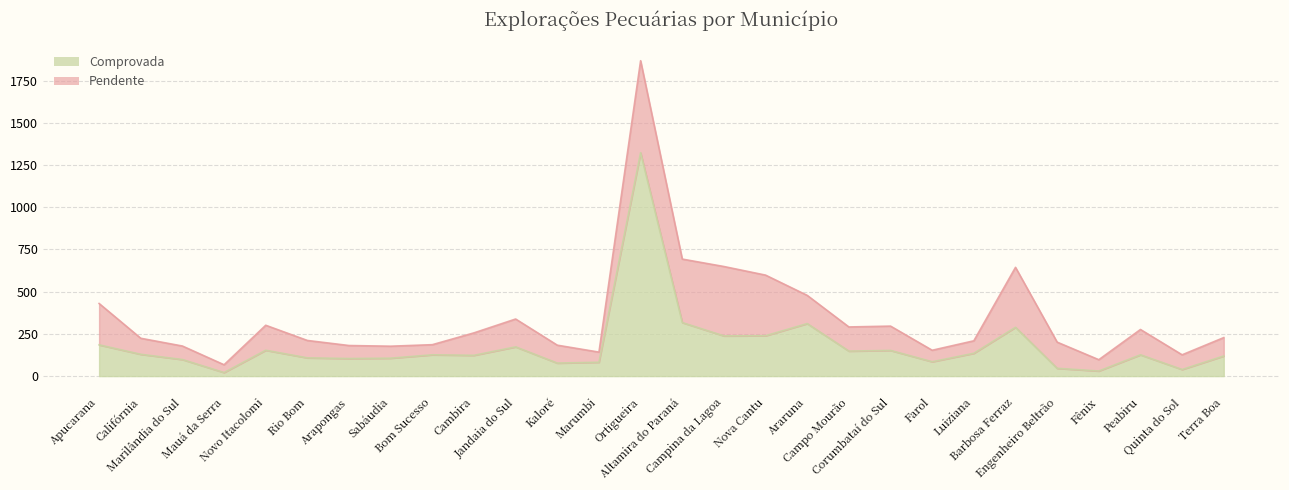

The chart shows a value of 1323 at Ortigueira. True or false?

True